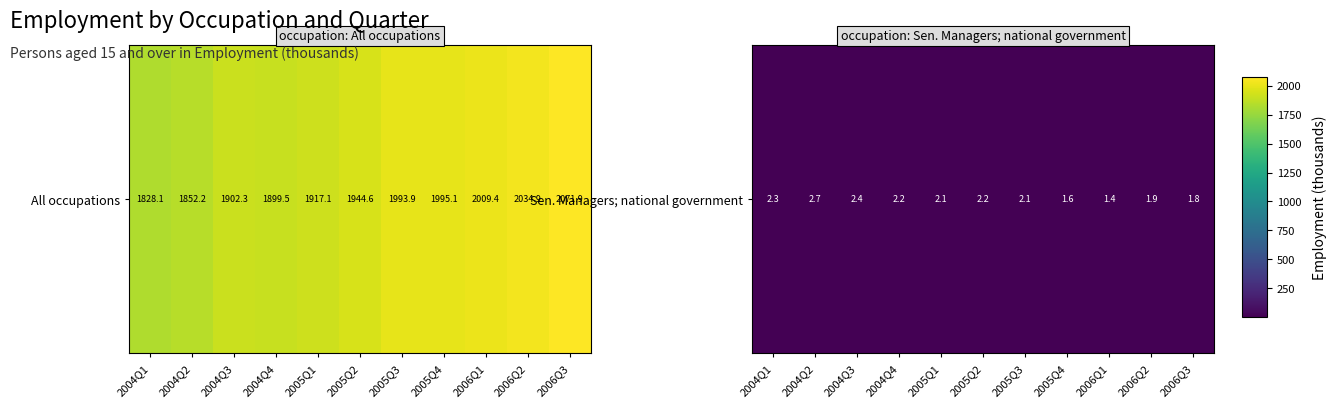

Rank the categories by value from highest to lowest.

2004Q2, 2004Q3, 2004Q1, 2004Q4, 2005Q2, 2005Q1, 2005Q3, 2006Q2, 2006Q3, 2005Q4, 2006Q1